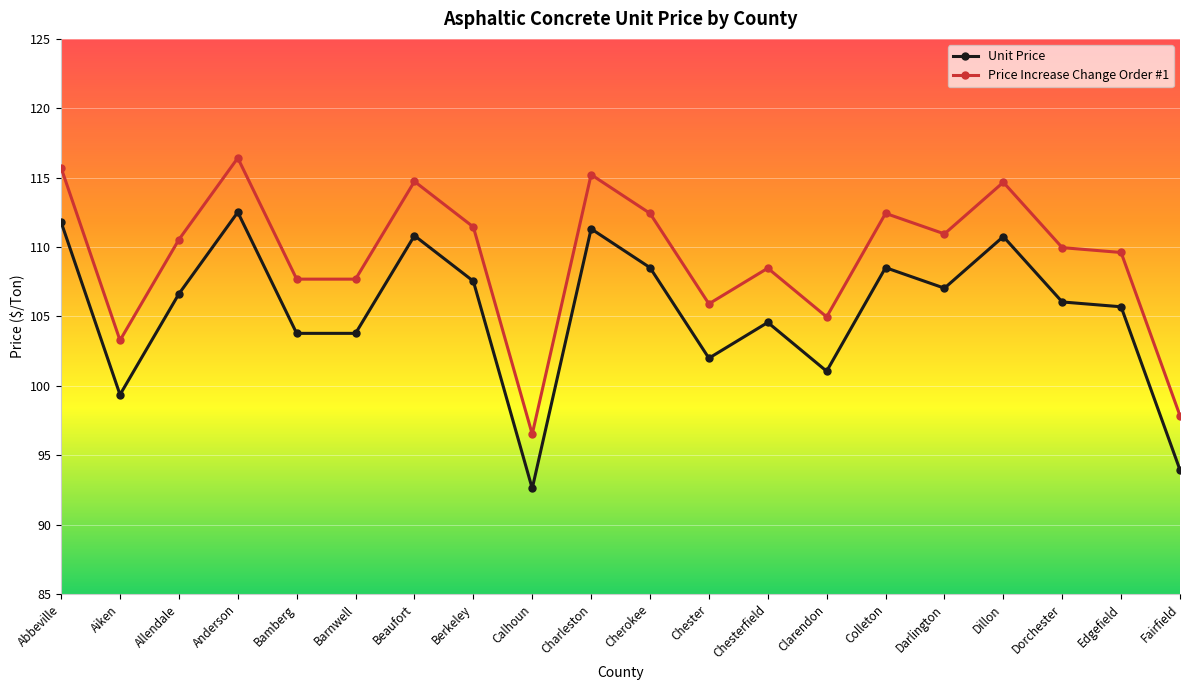

Which series has the largest total across all categories?

Price Increase Change Order #1